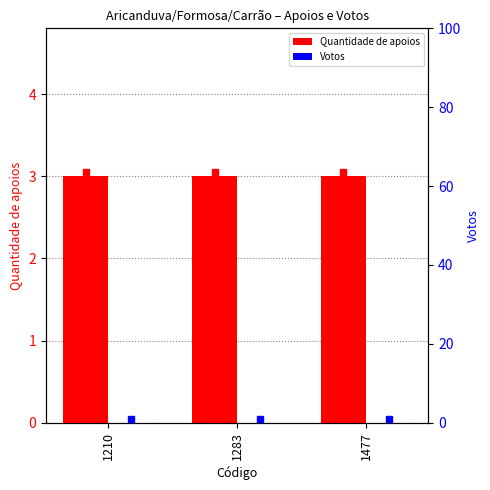

Which has a higher value, 1210 or 1477?

1210